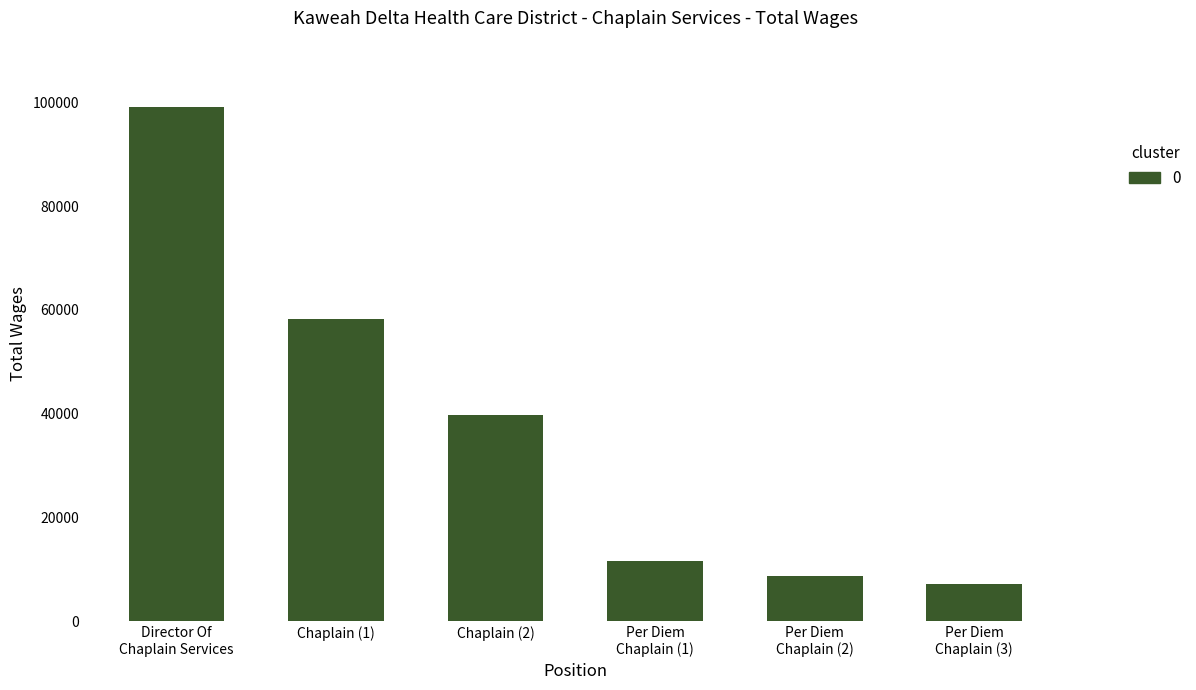

The chart shows a value of 58232 at Chaplain (1). True or false?

True